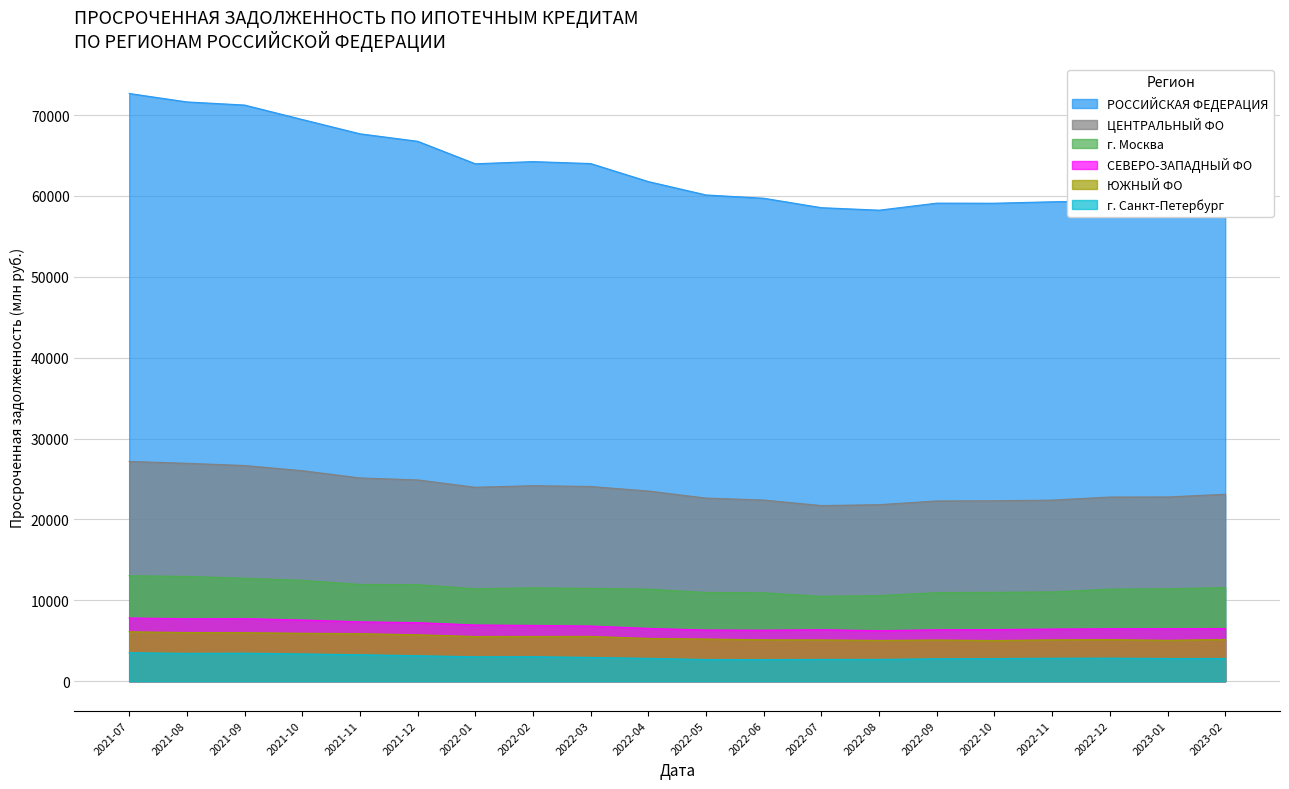

The value of РОССИЙСКАЯ ФЕДЕРАЦИЯ at 2023-01 is 78374. True or false?

False